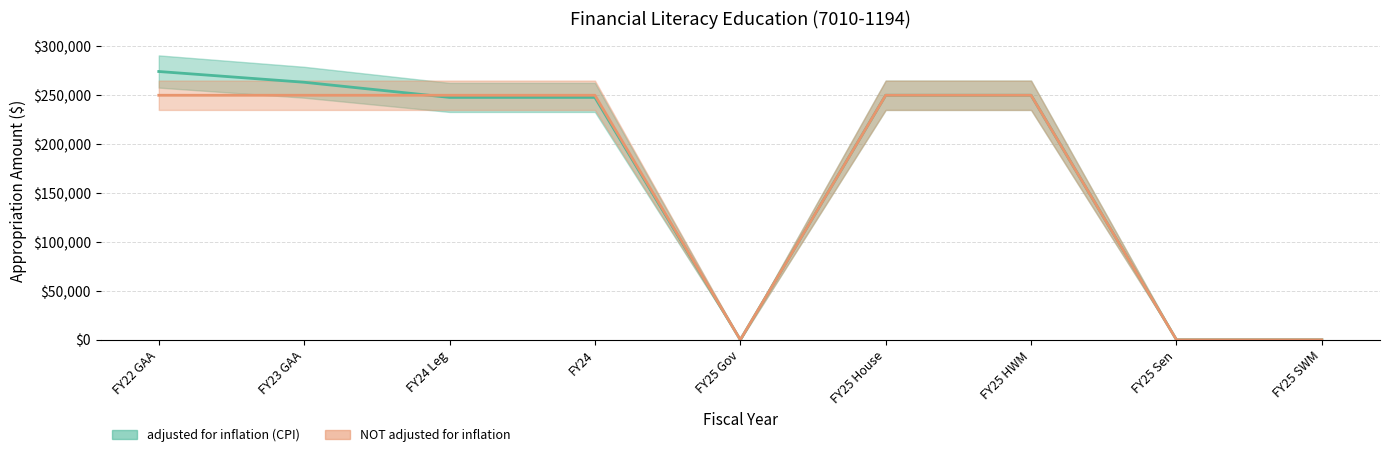

Rank the categories by adjusted for inflation (CPI) (line) value from highest to lowest.

FY22 GAA, FY23 GAA, FY25 House, FY25 HWM, FY24 Leg, FY24, FY25 Gov, FY25 Sen, FY25 SWM